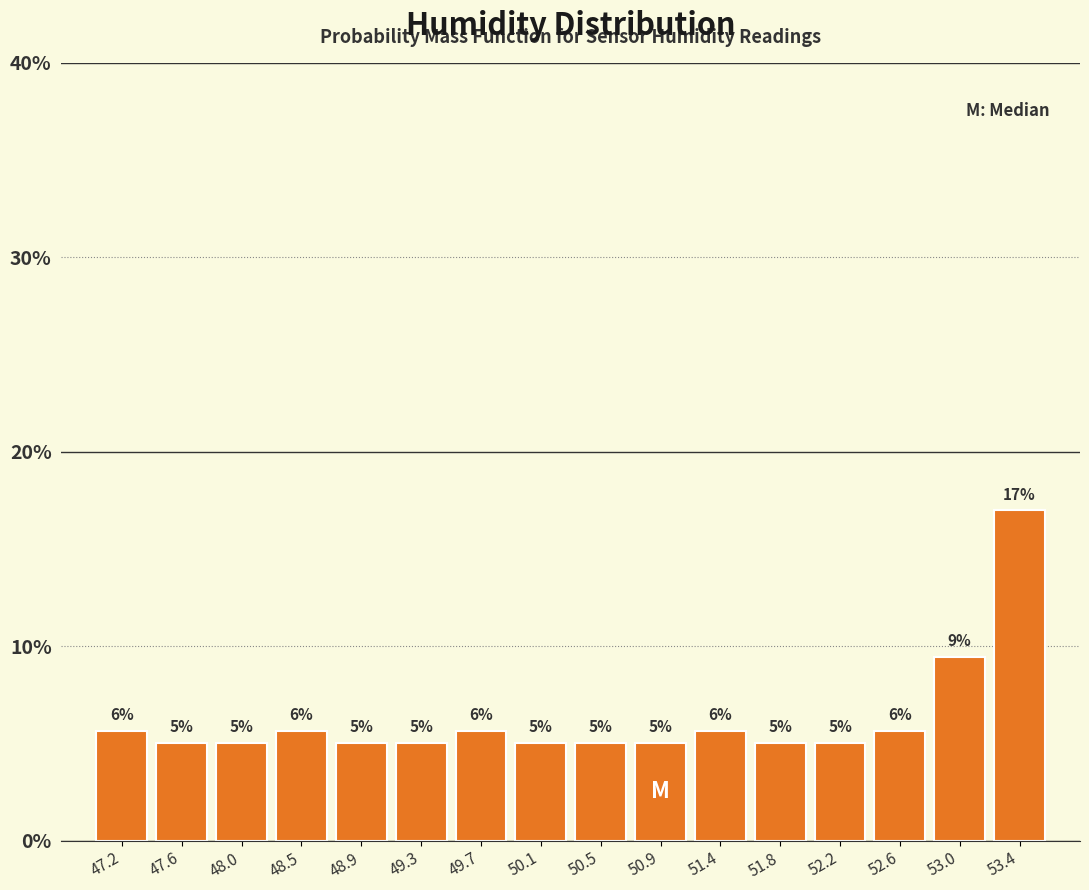

Which range on the x-axis has the tallest bar?

53.225 to 53.640